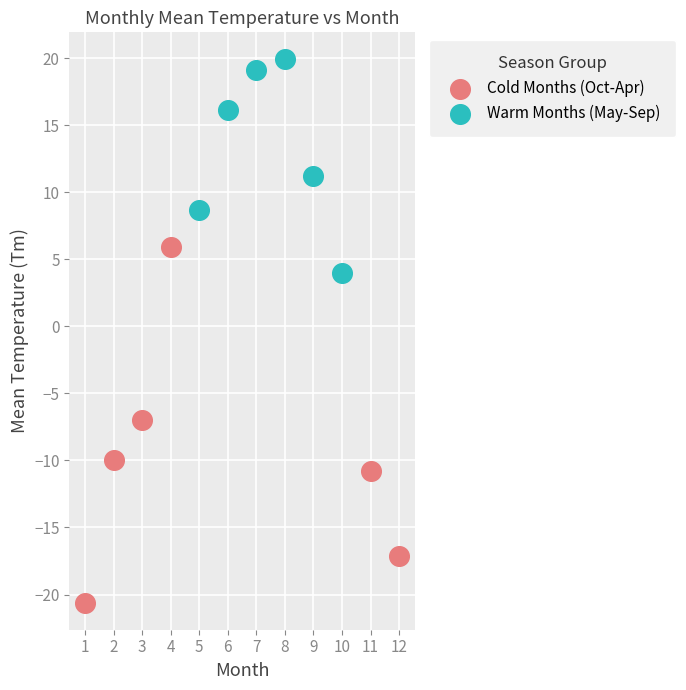

Which series has the widest spread of Y values?

Cold Months (Oct-Apr)